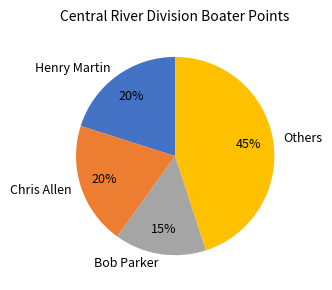

To the nearest percent, what is the average slice percentage?

25%